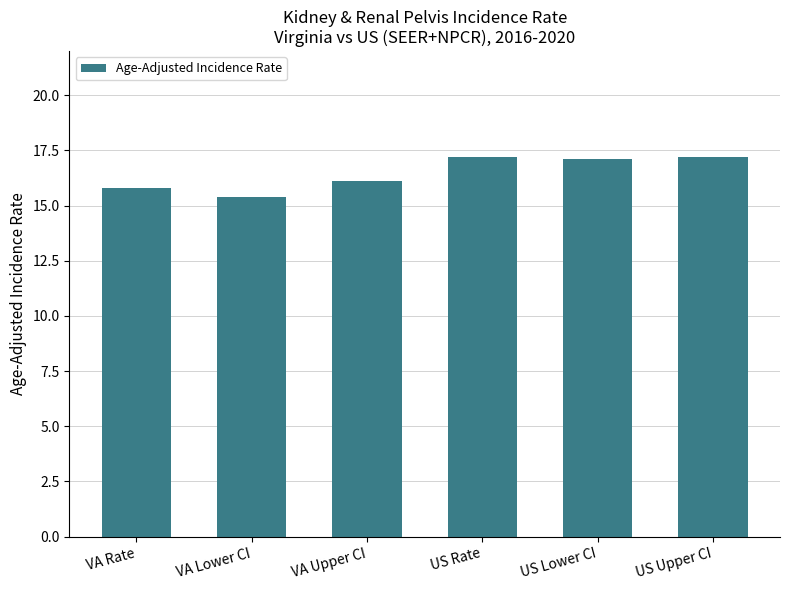

Reading right to left, transcribe all the data shown in this chart.

US Upper CI=17.2	US Lower CI=17.1	US Rate=17.2	VA Upper CI=16.1	VA Lower CI=15.4	VA Rate=15.8